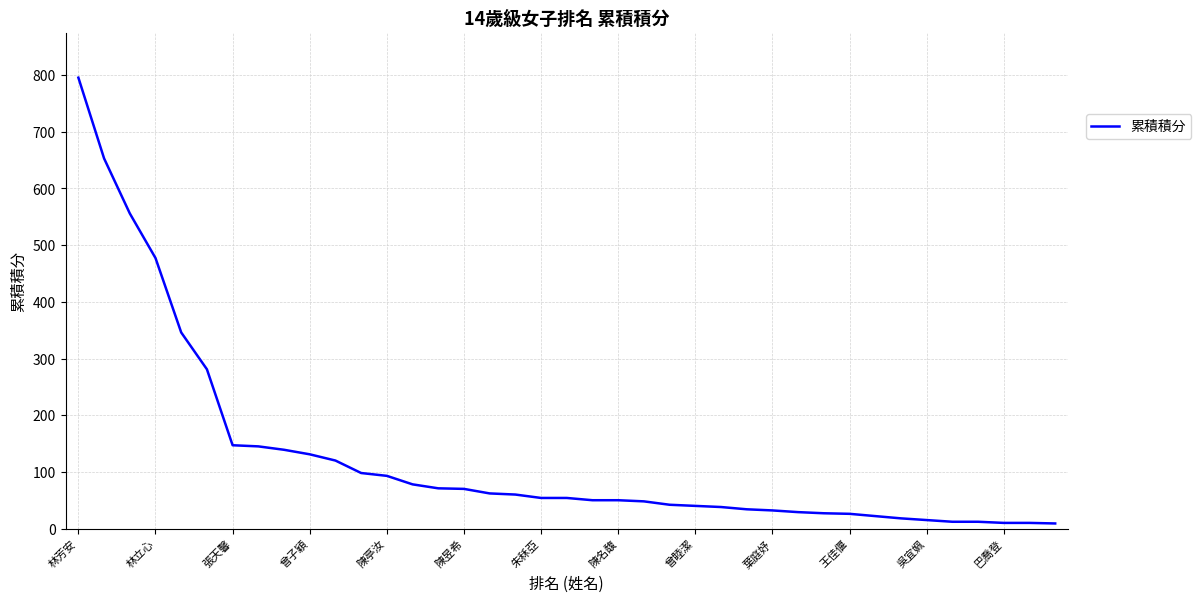

What is the difference between the maximum and minimum values?

786.5